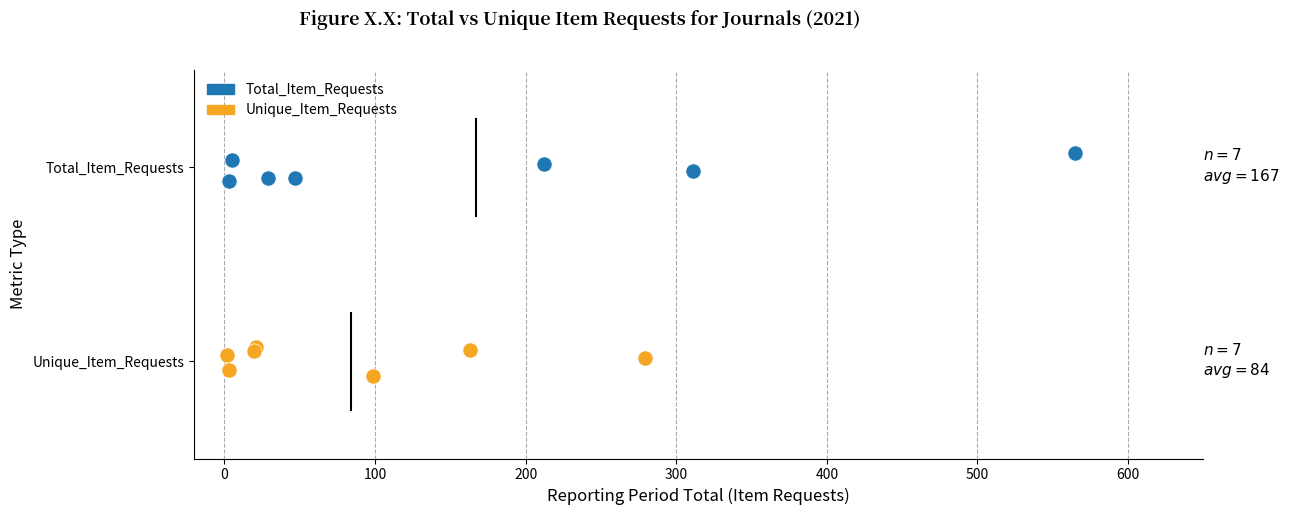

What are all the series names shown in the legend?

Total_Item_Requests, Unique_Item_Requests